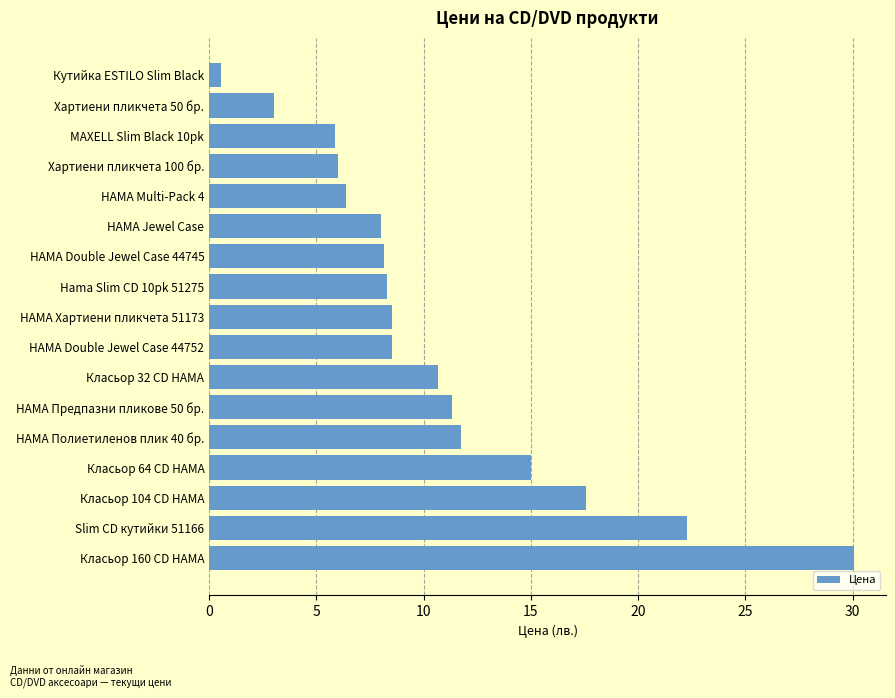

Which has a higher value, Класьор 64 CD HAMA or Slim CD кутийки 51166?

Slim CD кутийки 51166